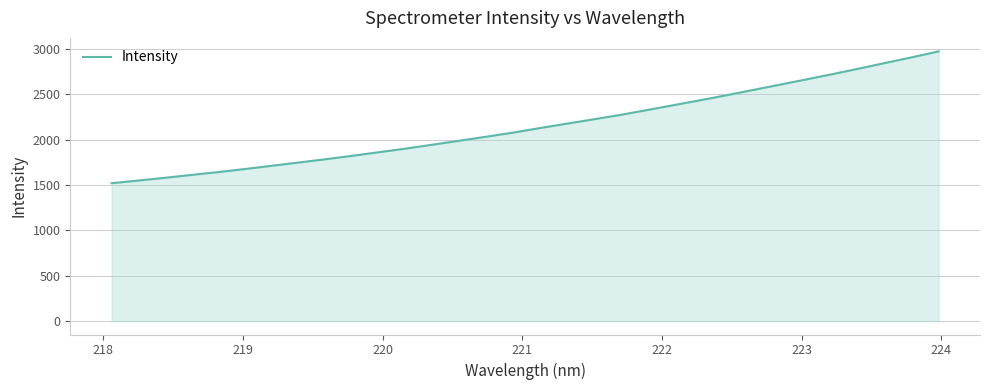

What is the difference between the maximum and minimum values?

1452.5